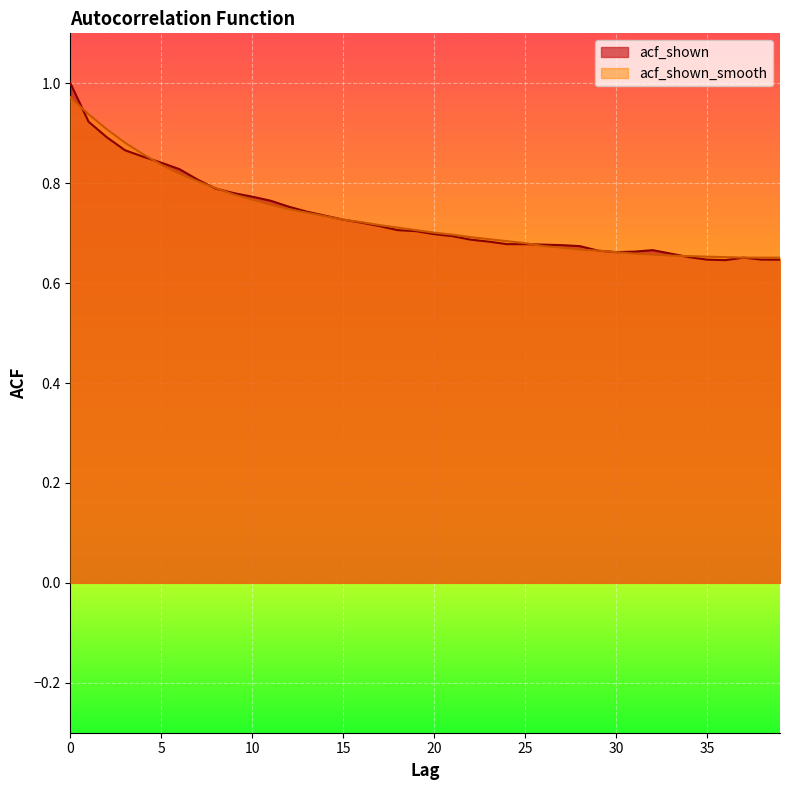

True or false: acf_shown and acf_shown_smooth intersect in this chart.

True